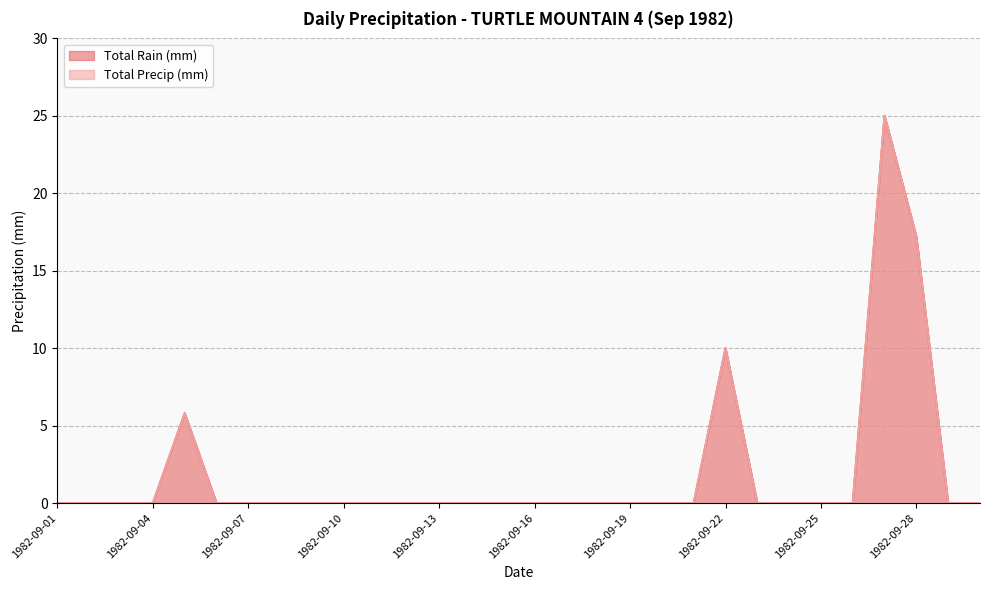

What is the value of the Total Precip (mm) point at the 5th from the left?

5.8